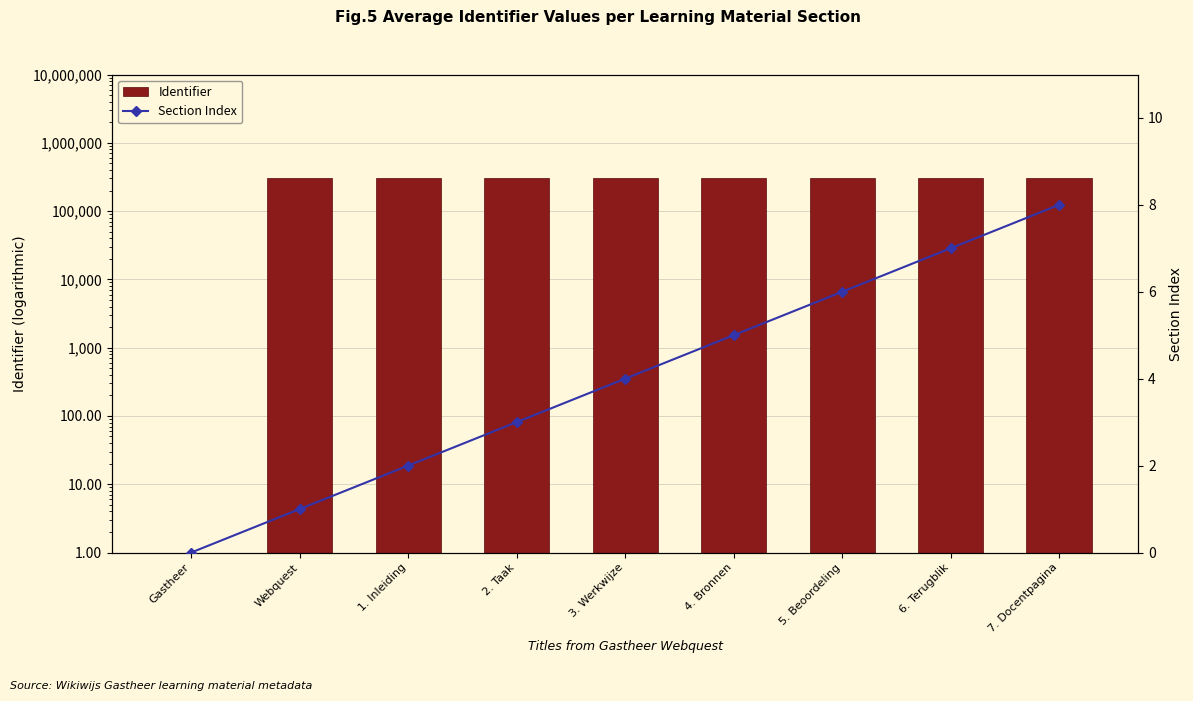

Reading left to right, what are all the values shown in this chart?

Identifier: Gastheer=1	Webquest=302066	1. Inleiding=302069	2. Taak=302072	3. Werkwijze=302074	4. Bronnen=302077	5. Beoordeling=302079	6. Terugblik=302081	7. Docentpagina=302083
No. of Rooms: Gastheer=0	Webquest=1	1. Inleiding=2	2. Taak=3	3. Werkwijze=4	4. Bronnen=5	5. Beoordeling=6	6. Terugblik=7	7. Docentpagina=8